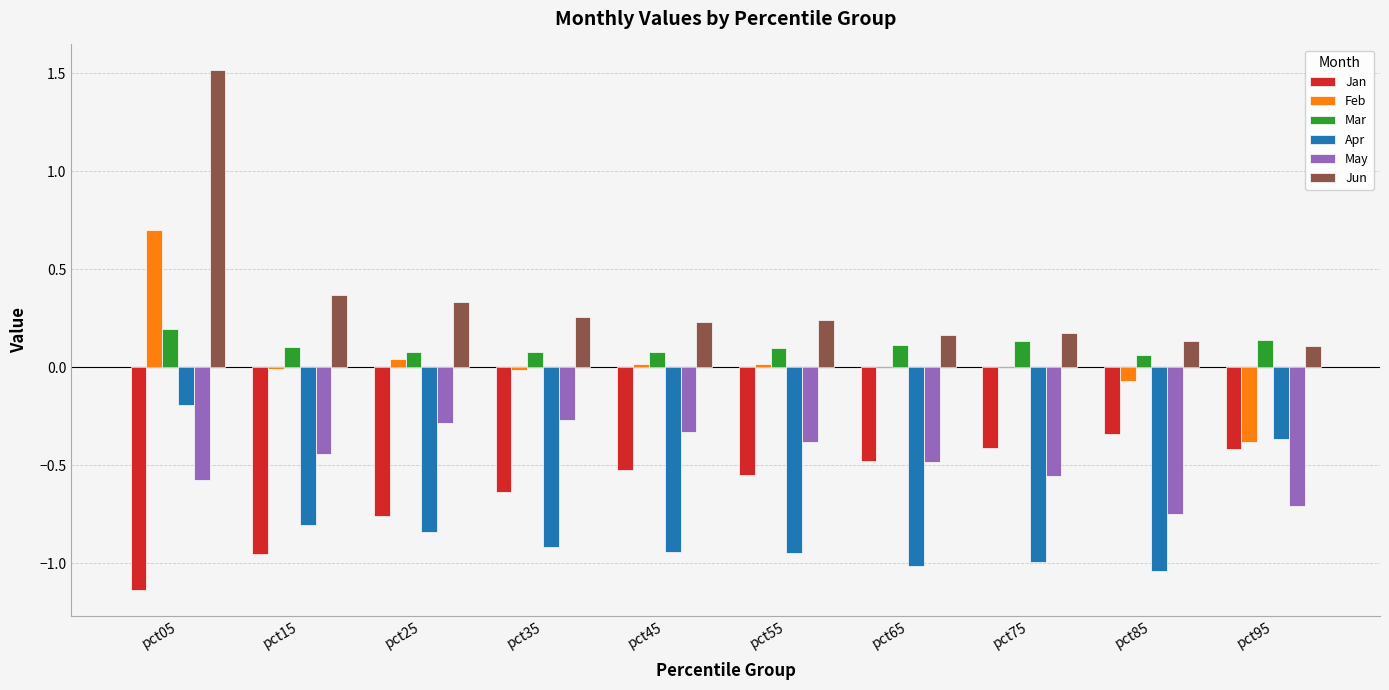

Which series changed the most between pct65 and pct95?

Apr